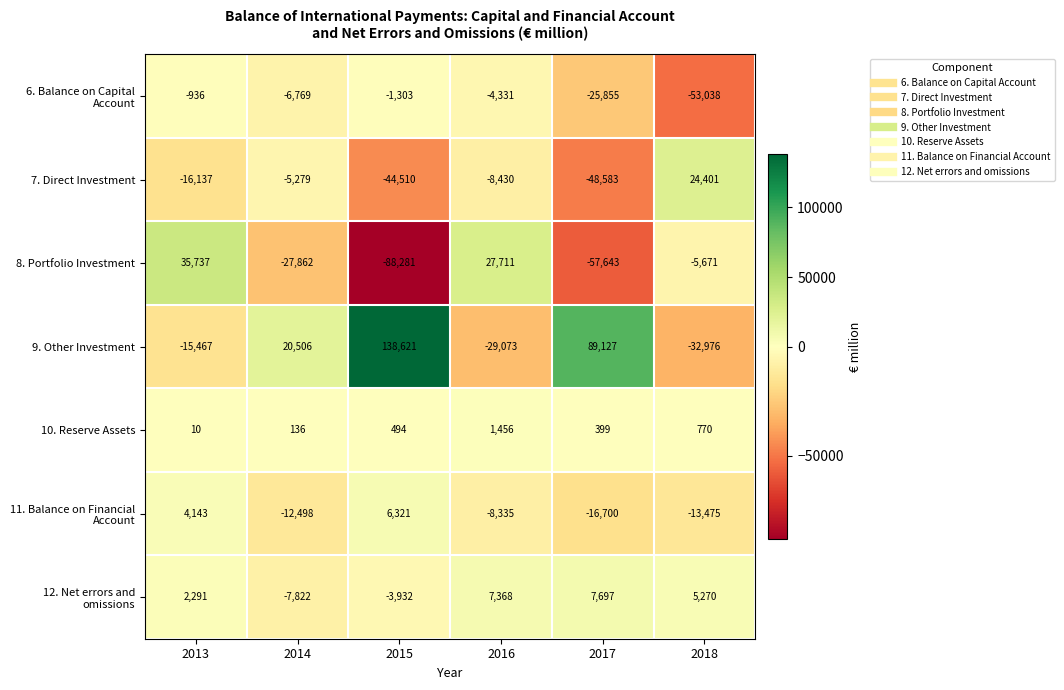

List the labels in order of 10. Reserve Assets value, largest first.

2016, 2018, 2015, 2017, 2014, 2013